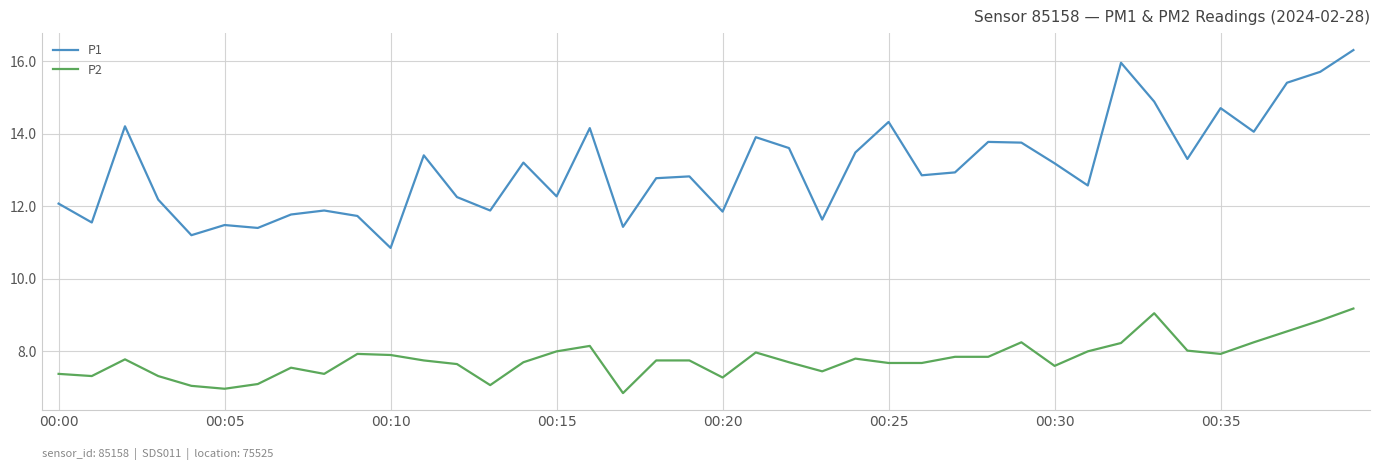

Which series has the largest total across all categories?

P1